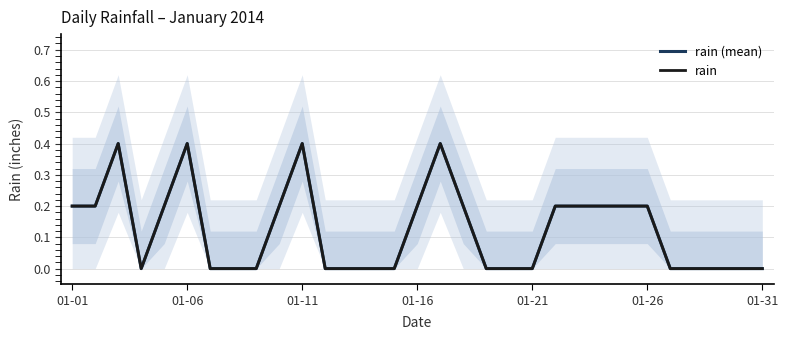

True or false: rain has more than 1 interior local peaks.

True